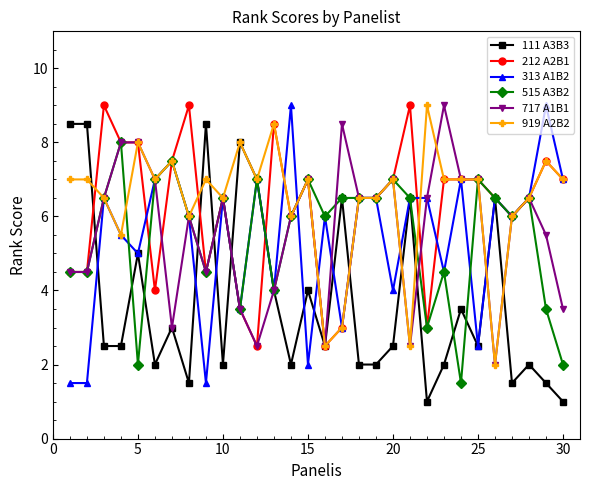

What is the value of the 111 A3B3 point at the 18th from the left?

2.0